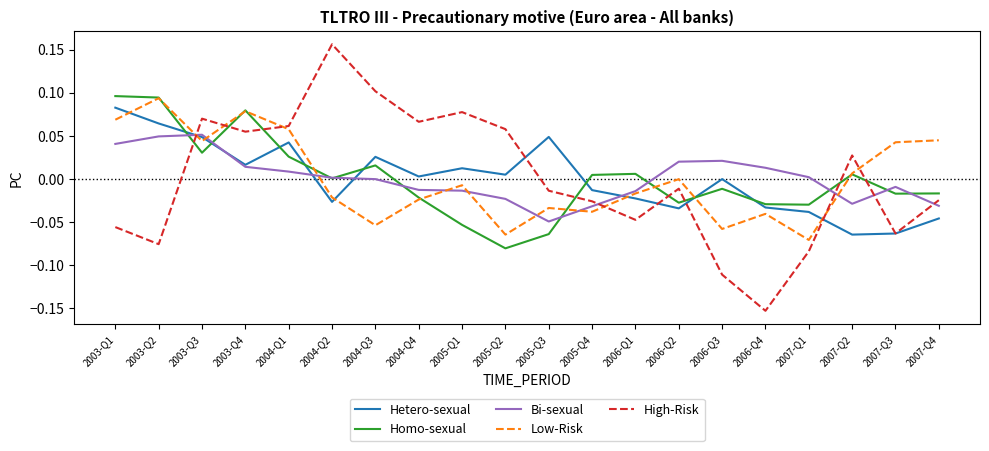

Which series ends up on top after the final intersection of Low-Risk and Hetero-sexual?

Low-Risk